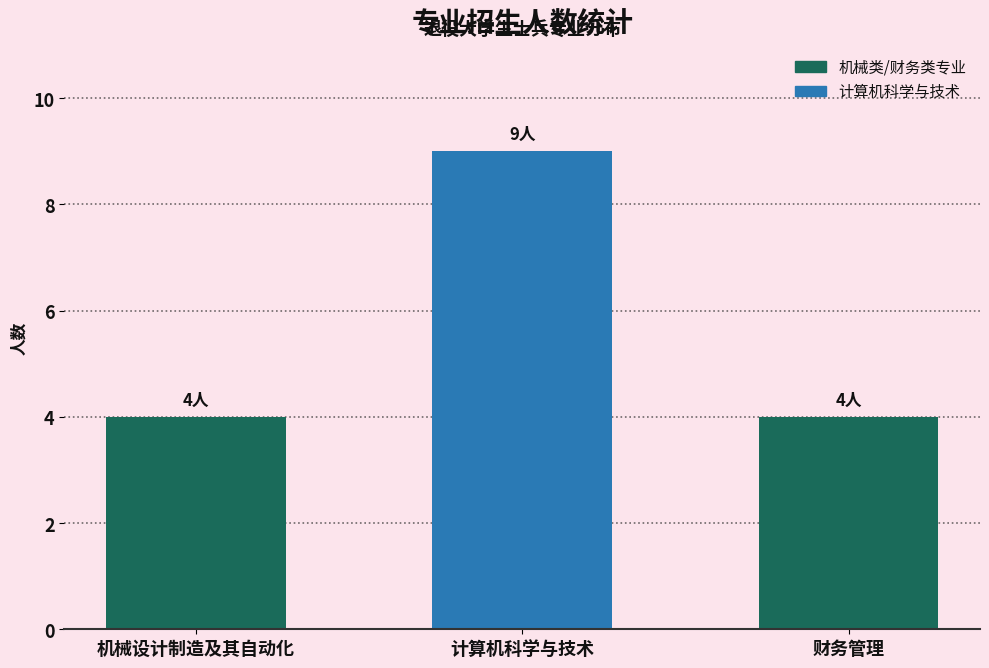

Reading right to left, what are all the values shown in this chart?

财务管理=4	计算机科学与技术=9	机械设计制造及其自动化=4